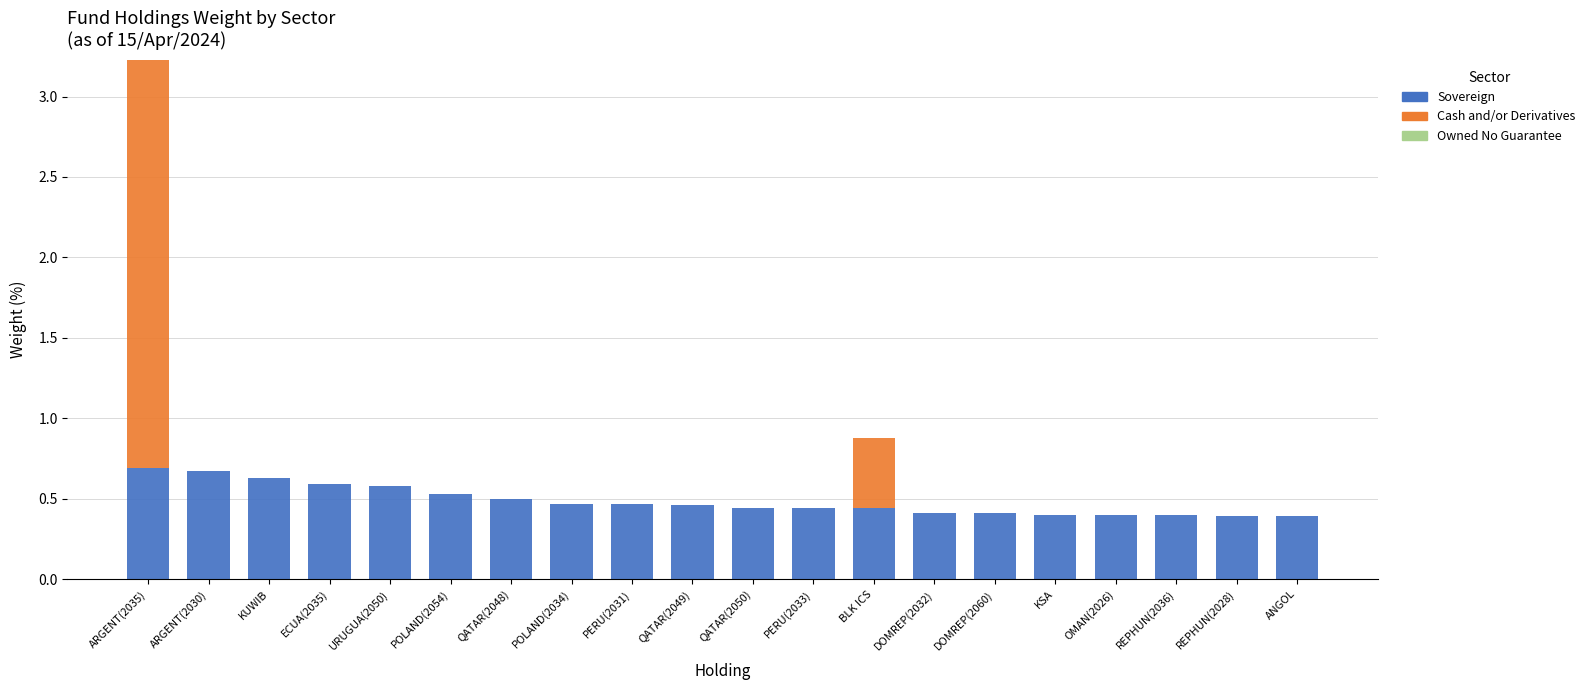

At which category is the sum across all series the highest?

ARGENT(2035)